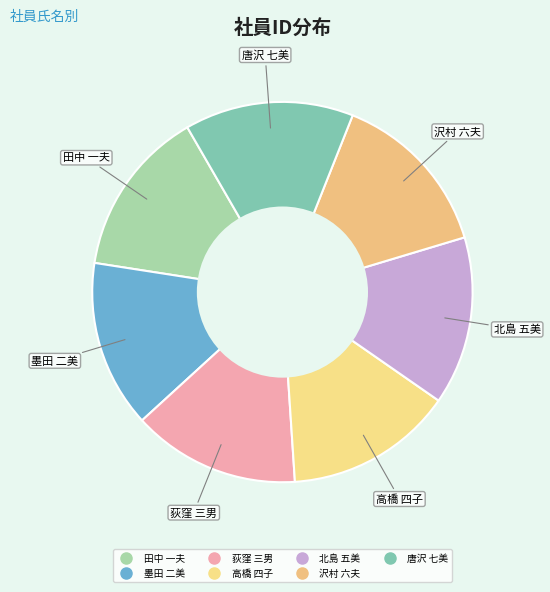

What is the ratio of the value at 田中 一夫 to the value at 沢村 六夫?

1.0